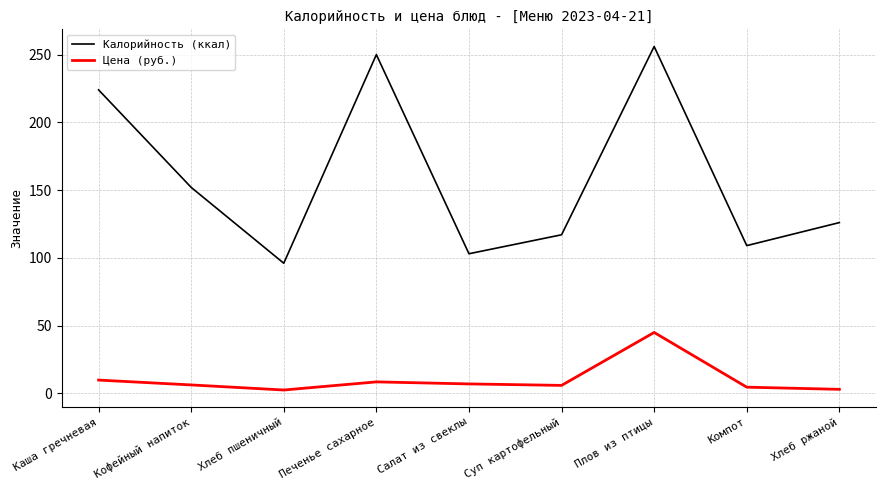

What is the approximate value of Калорийность (ккал) at Хлеб пшеничный?

96.0